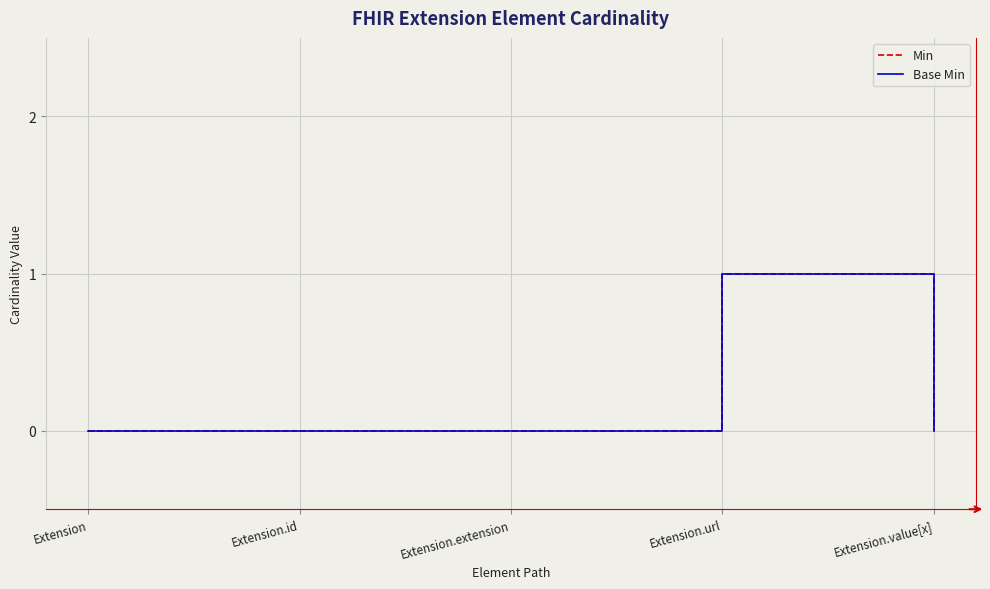

Does the chart display data point markers on the line(s)?

No